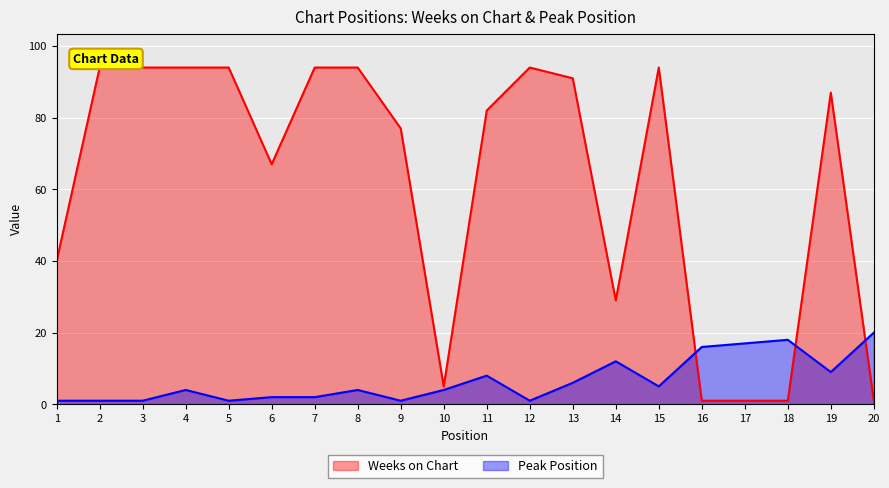

At which category is the sum across all series the highest?

15